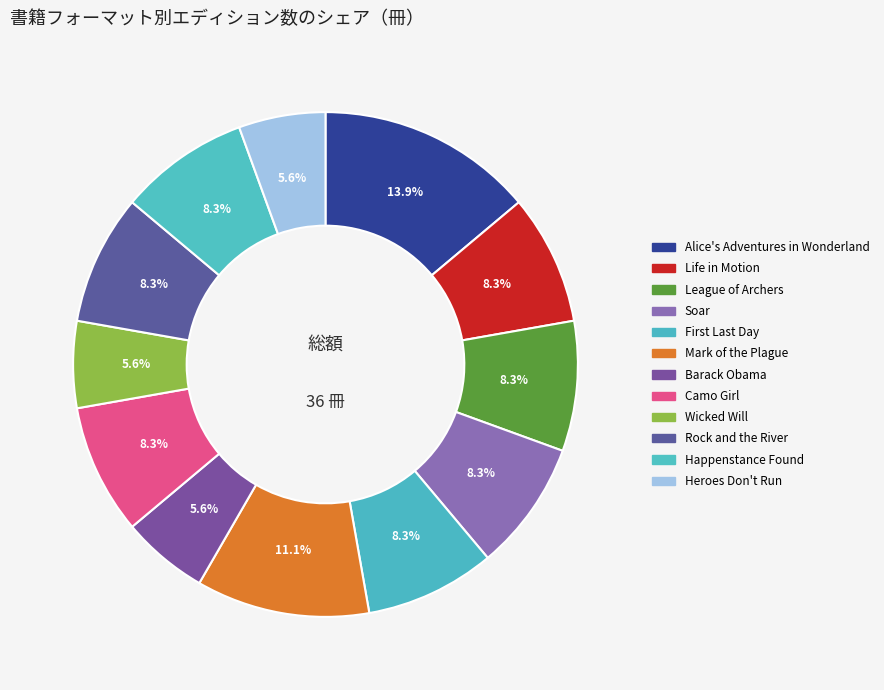

Approximately how many times larger is the value at Wicked Will compared to Soar?

0.7